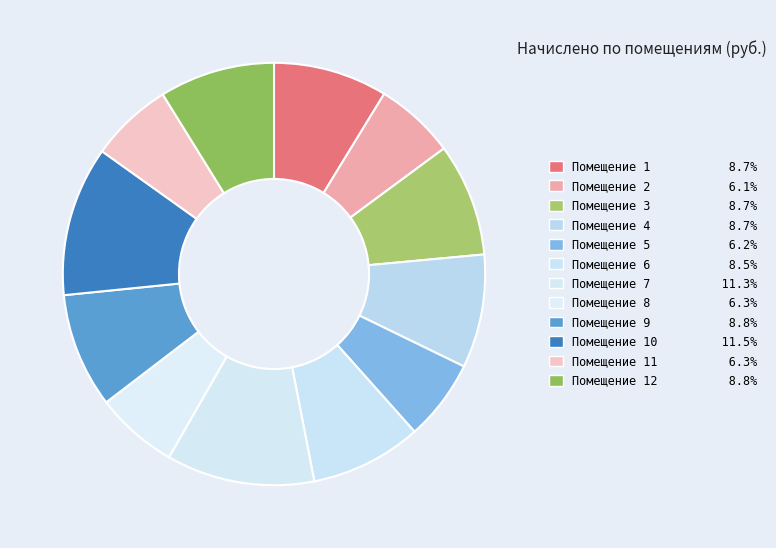

How many slices are in this pie chart?

12